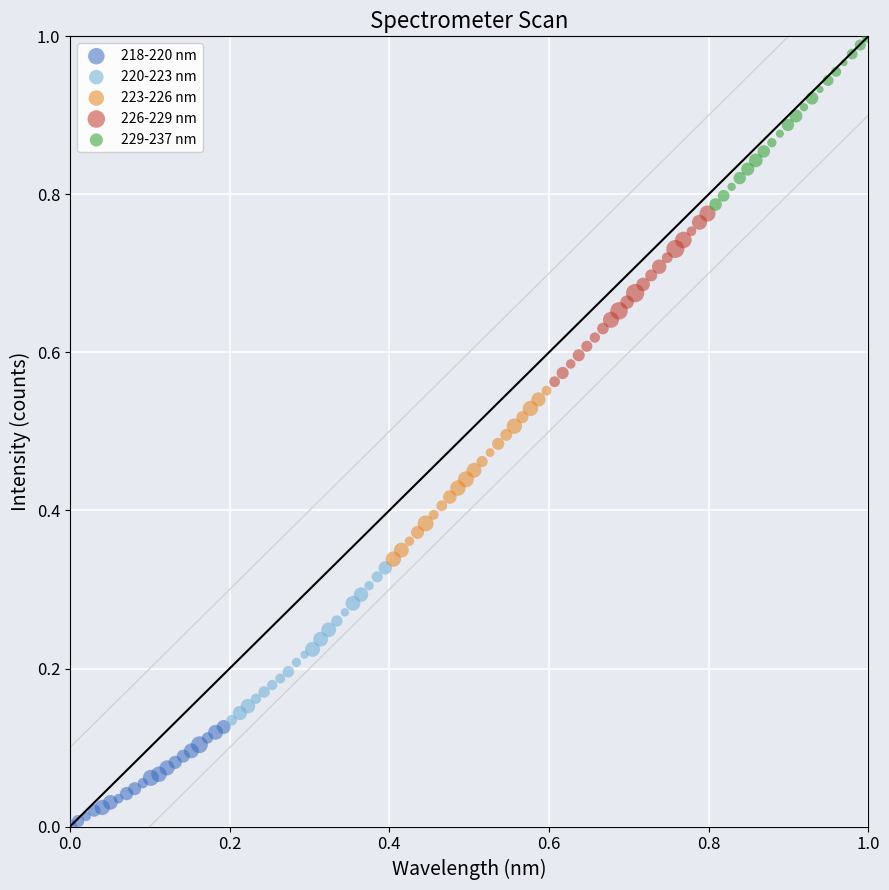

Which series has the largest Y range (max minus min)?

223-226 nm